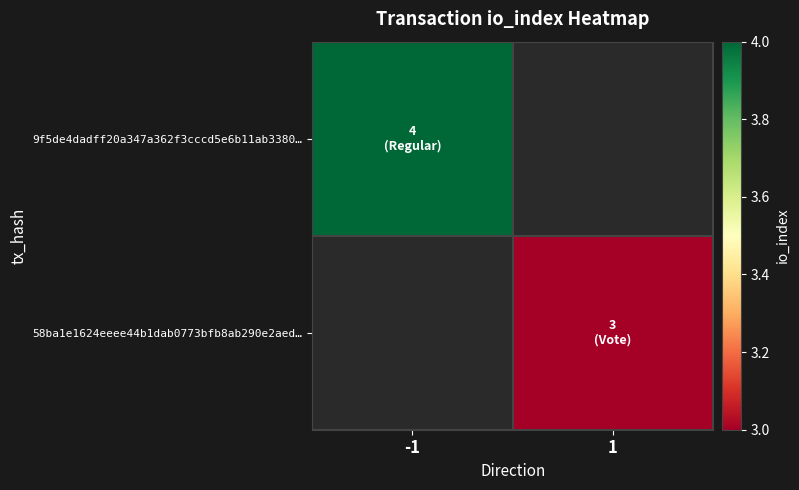

What is the greatest value displayed?

4.0